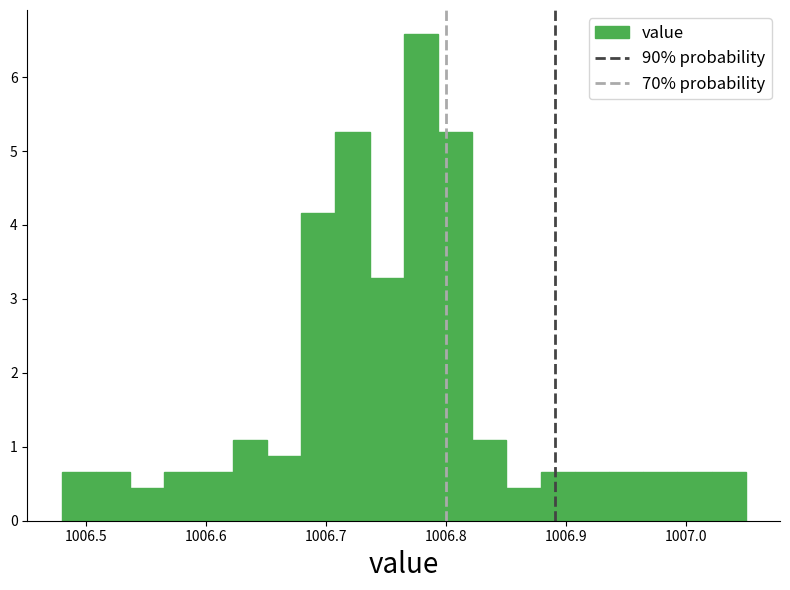

Around what value on the x-axis is the tallest bar? Give the approximate position of its centre, as read against the axis.

1006.78